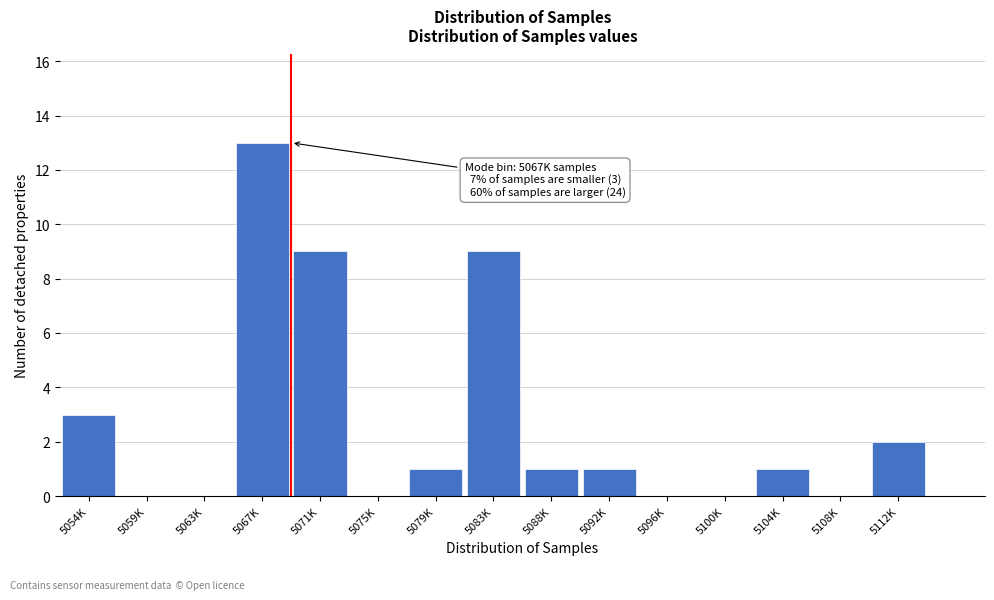

Reading right to left, extract all data points from this chart.

5112K=2	5108K=0	5104K=1	5100K=0	5096K=0	5092K=1	5088K=1	5083K=9	5079K=1	5075K=0	5071K=9	5067K=13	5063K=0	5059K=0	5054K=3